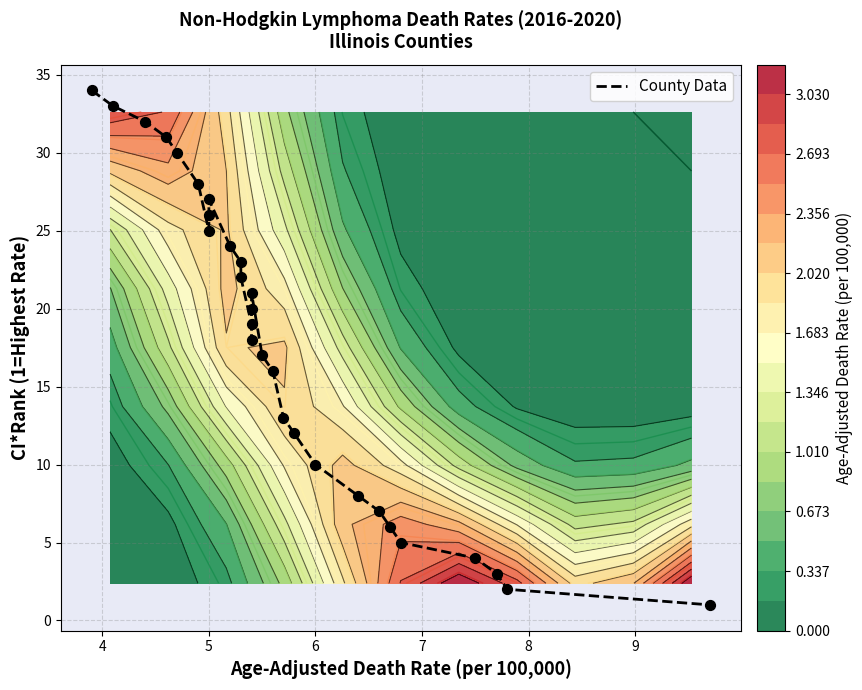

What is the average value?

18